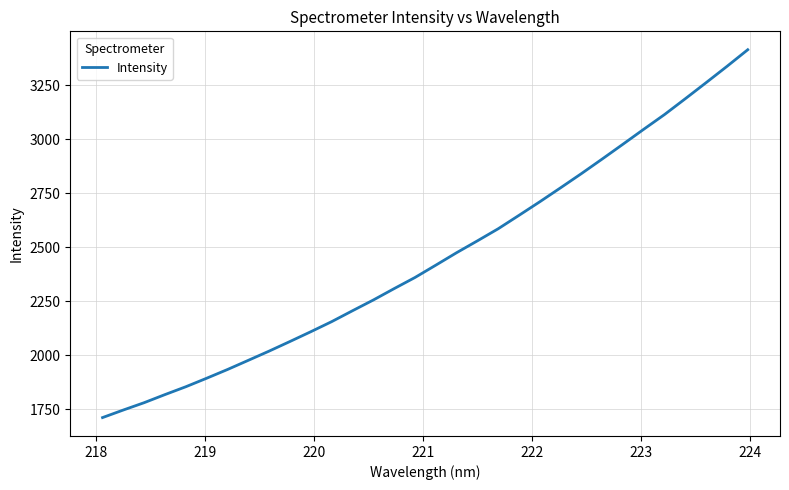

Count the number of data series in this chart.

1